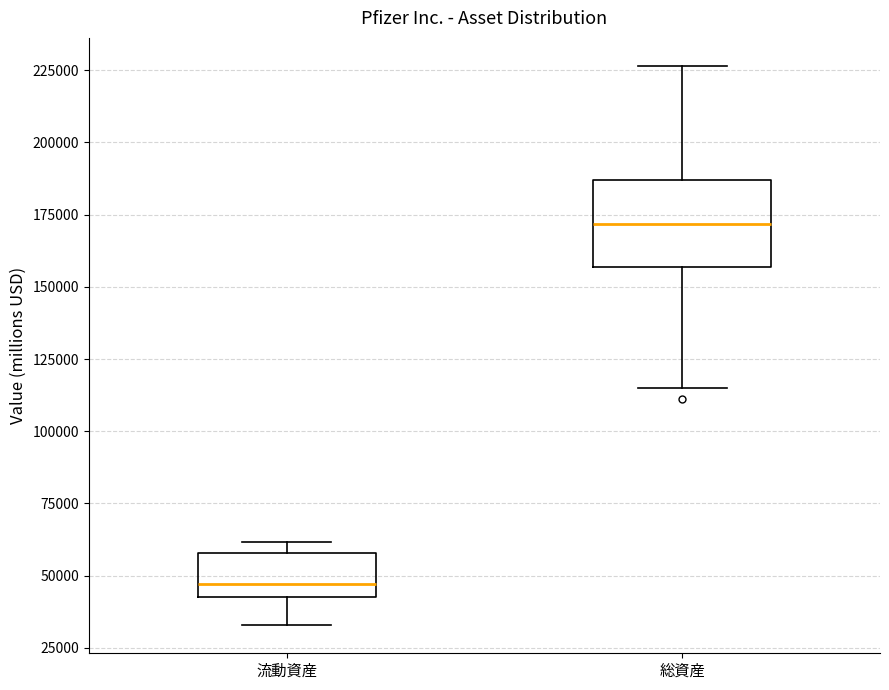

Comparing the boxes themselves (not the whiskers), which one is the tallest?

総資産